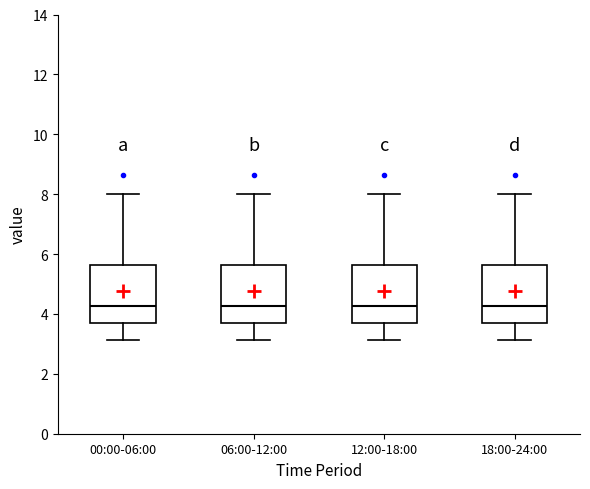

Reading left to right, read every box against the y-axis: the position of its median line, the range the box covers, and the ends of its whiskers. The values are not printed on the chart, so give them approximately, as read against the axis.

00:00-06:00: median 4.2, box 3.6 to 5.6, whiskers 3.2 to 8.0
06:00-12:00: median 4.2, box 3.6 to 5.6, whiskers 3.2 to 8.0
12:00-18:00: median 4.2, box 3.6 to 5.6, whiskers 3.2 to 8.0
18:00-24:00: median 4.2, box 3.6 to 5.6, whiskers 3.2 to 8.0